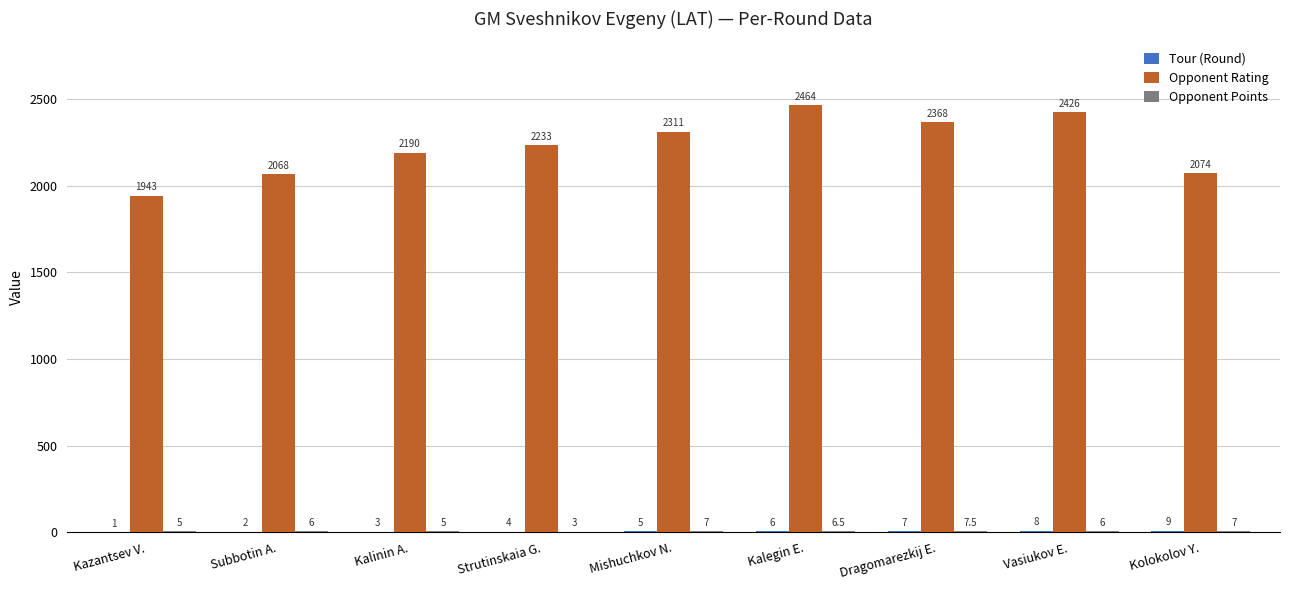

What is the maximum value for Opponent Rating?

2464.0